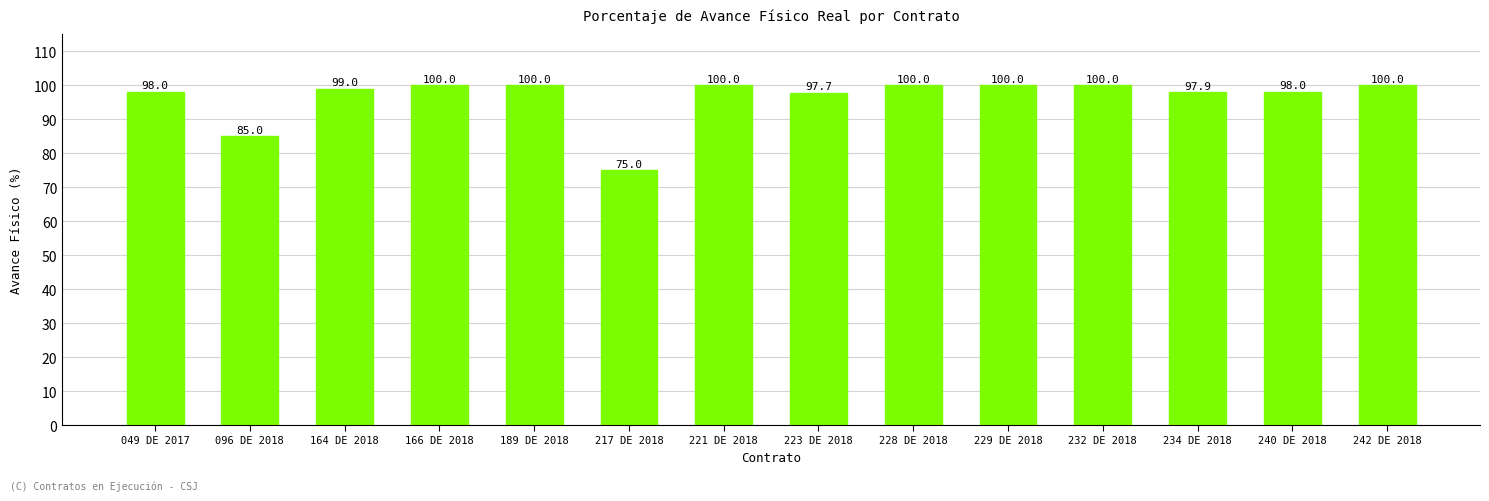

Is it true that the value at 234 DE 2018 is 97.9?

True